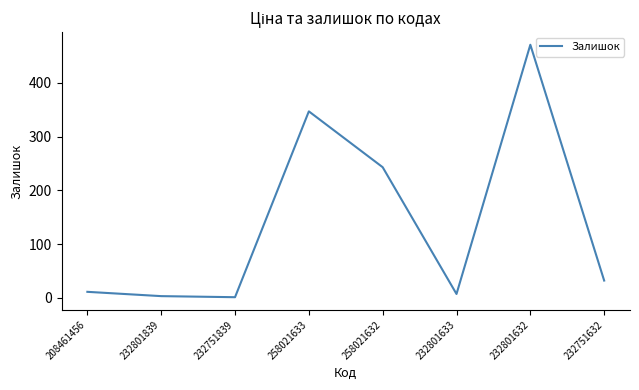

Where is the data nearest to the value 236?

258021632